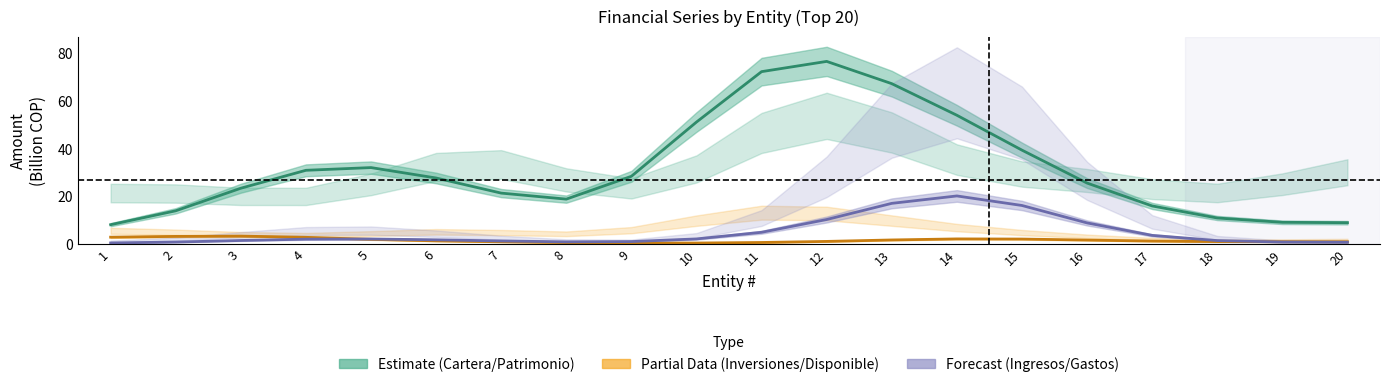

How many lines are shown in the chart?

3